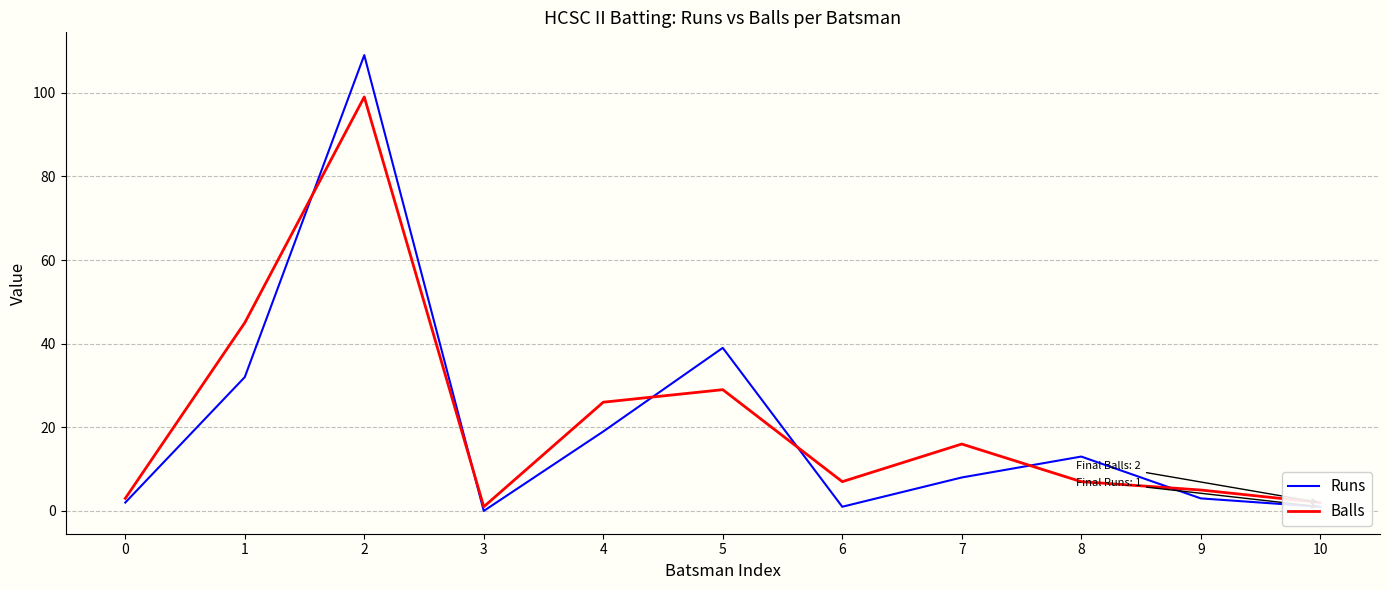

How many intersections are there between Runs and Balls?

6